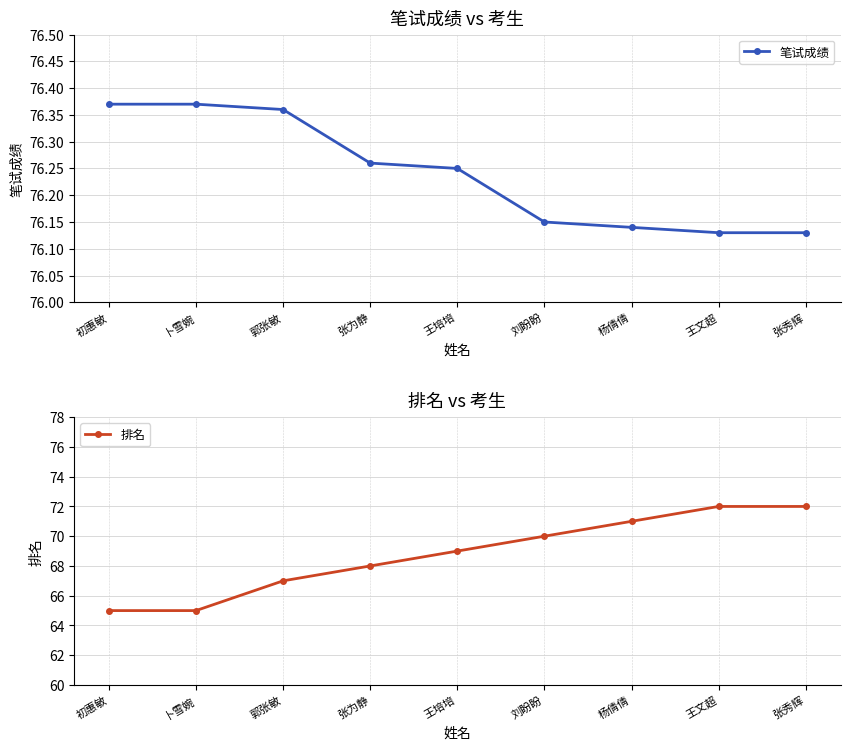

What is the maximum value for 排名?

72